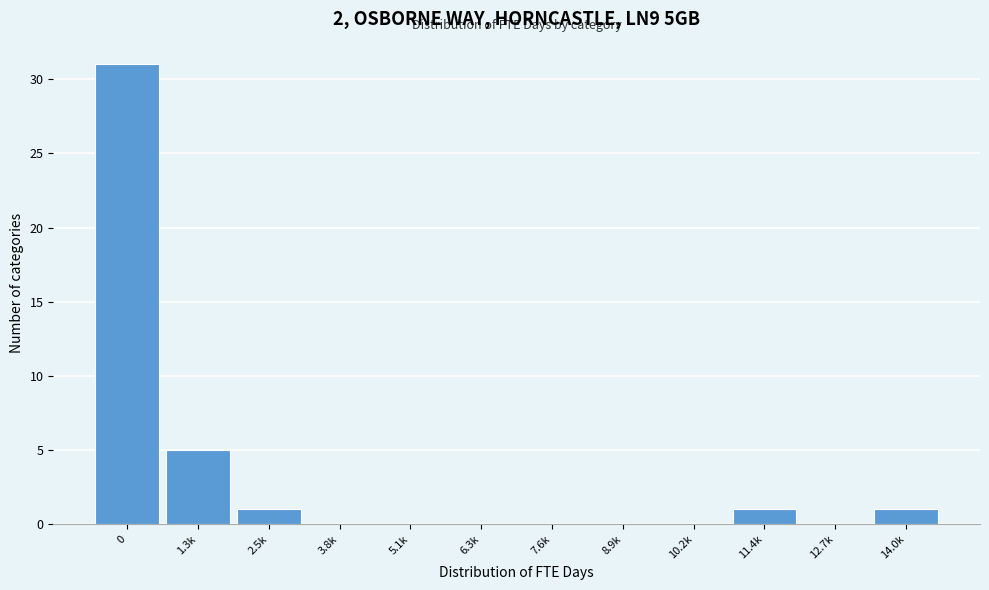

Reading right to left, what are all the values shown in this chart?

14.0k=1	12.7k=0	11.4k=1	10.2k=0	8.9k=0	7.6k=0	6.3k=0	5.1k=0	3.8k=0	2.5k=1	1.3k=5	0=31